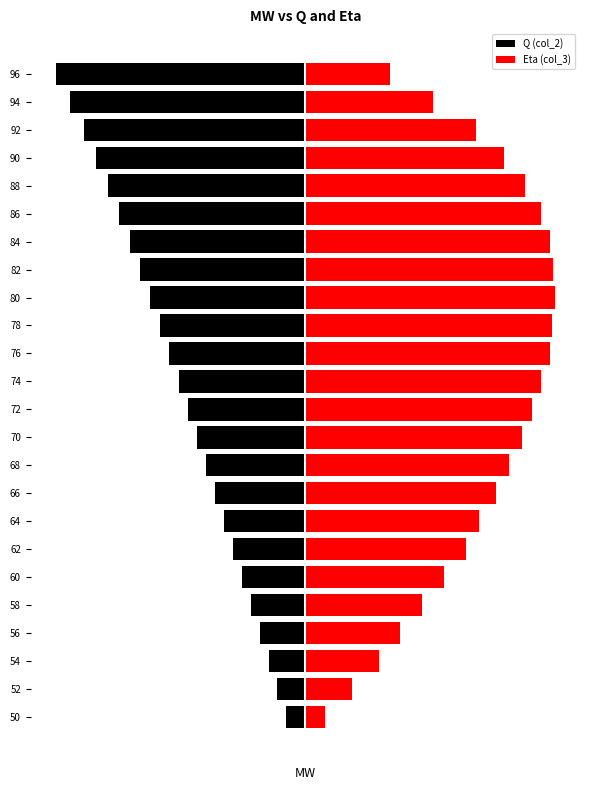

What is the maximum value shown in the chart?

65.0